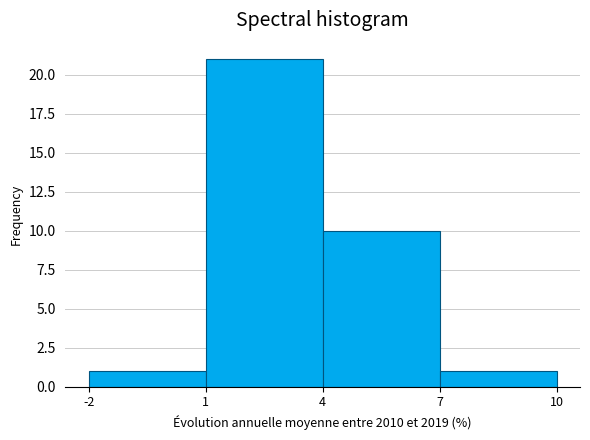

Reading right to left, list all the values displayed in this chart.

1	10	21	1